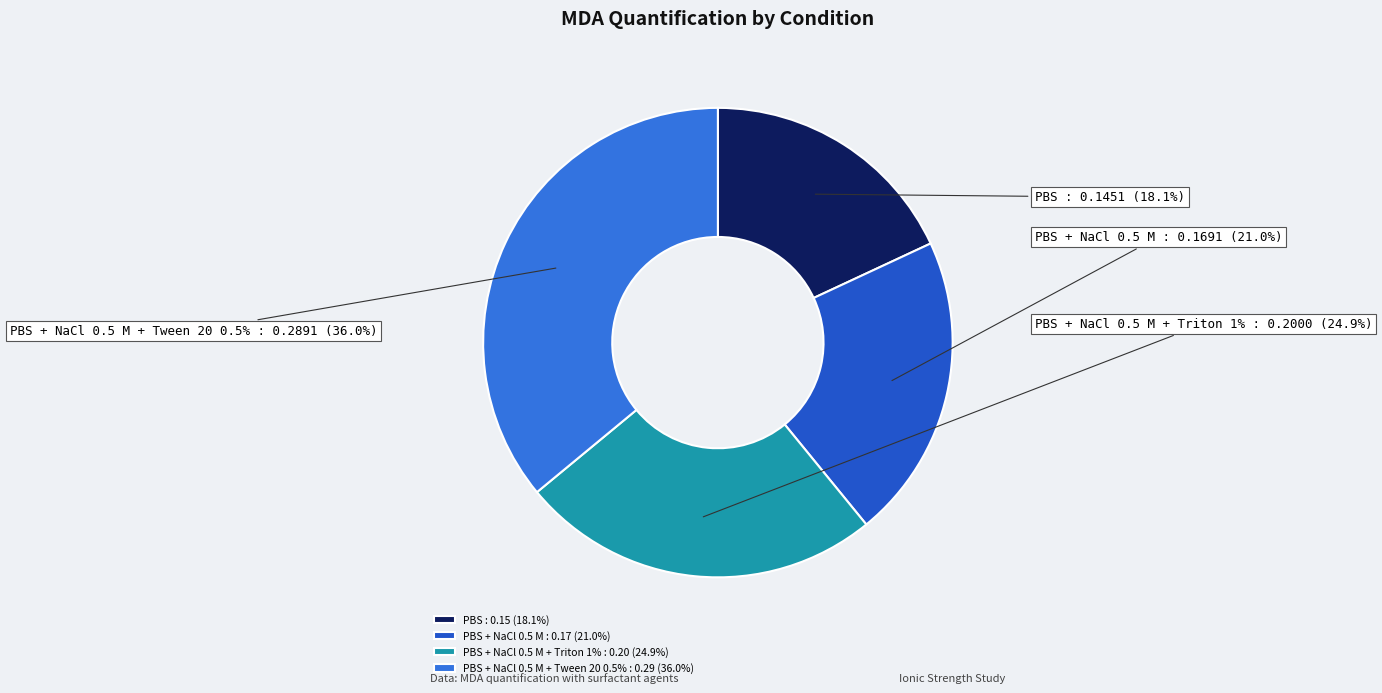

Rank the categories by value from highest to lowest.

PBS + NaCl 0.5 M + Tween 20 0.5%, PBS + NaCl 0.5 M + Triton 1%, PBS + NaCl 0.5 M, PBS